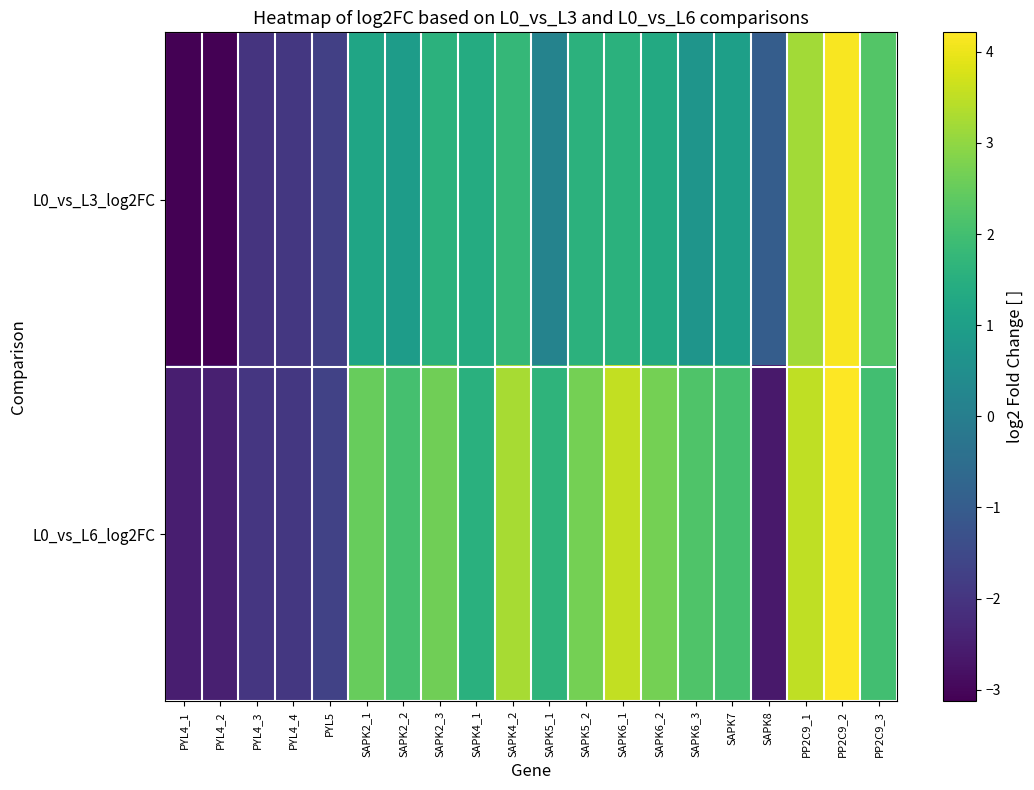

Between SAPK5_2 and SAPK6_1, which is larger?

SAPK5_2